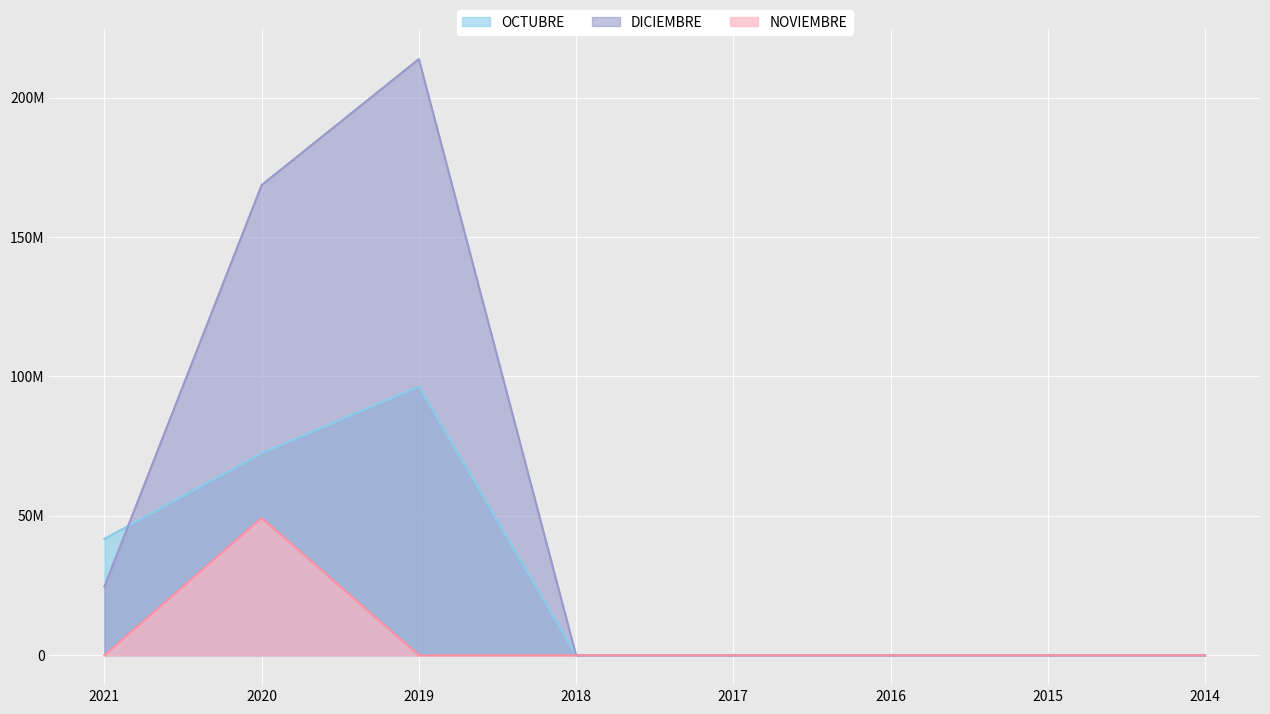

Where is OCTUBRE nearest to the value 48208654?

2021